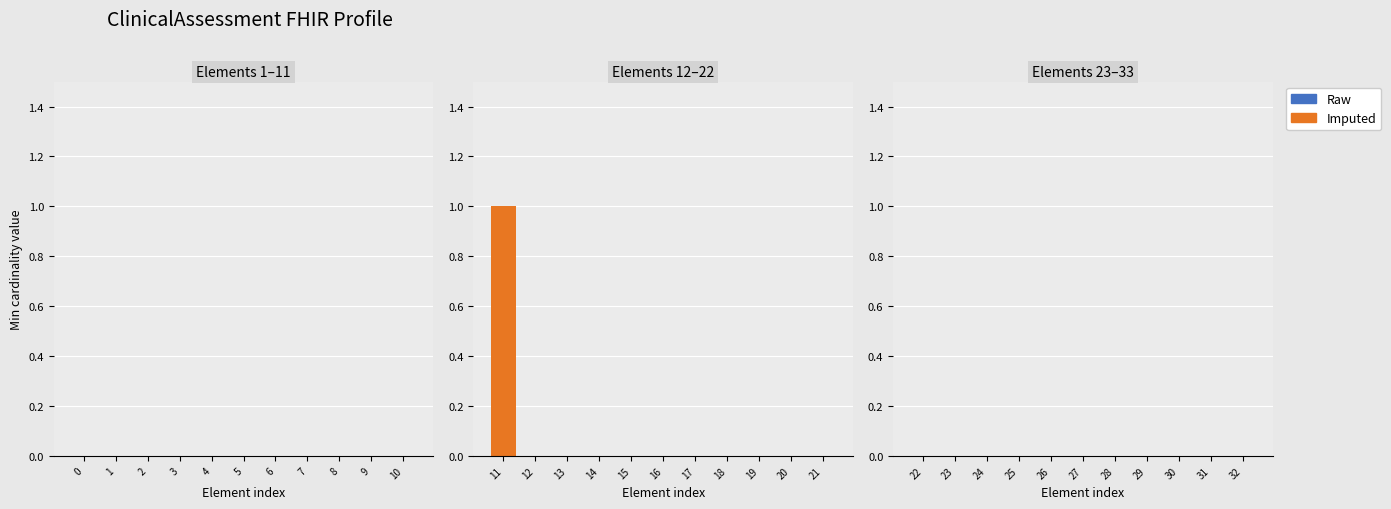

Reading left to right, what are all the values shown in this chart?

11=1	12=0	13=0	14=0	15=0	16=0	17=0	18=0	19=0	20=0	21=0